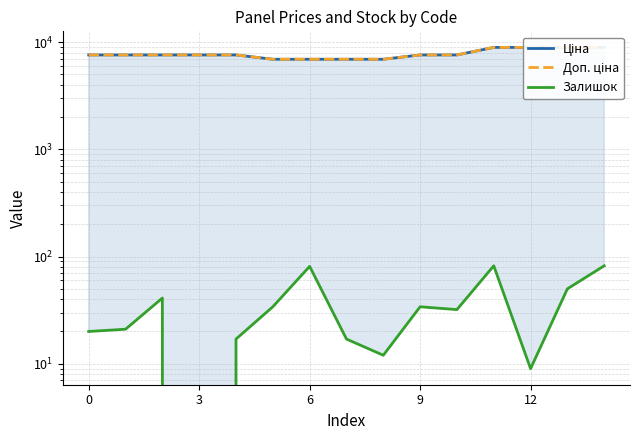

True or false: Ціна and Доп. ціна intersect in this chart.

False